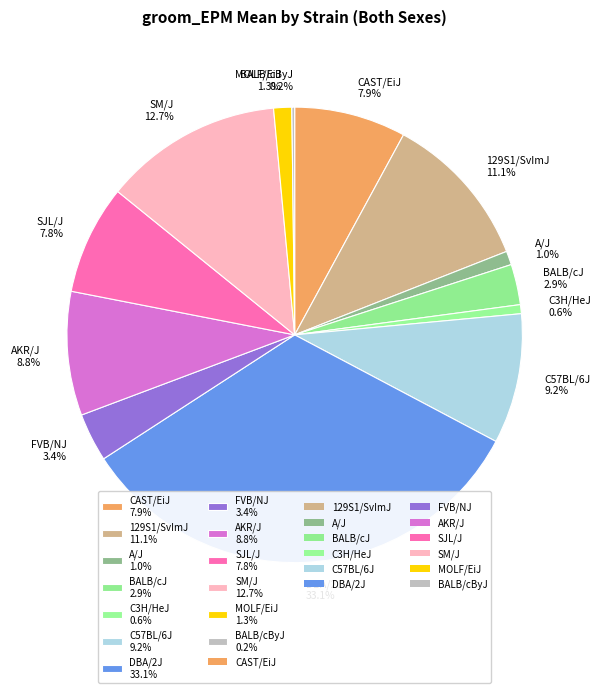

Between FVB/NJ 3.4% and BALB/cJ 2.9%, which is larger?

FVB/NJ 3.4%